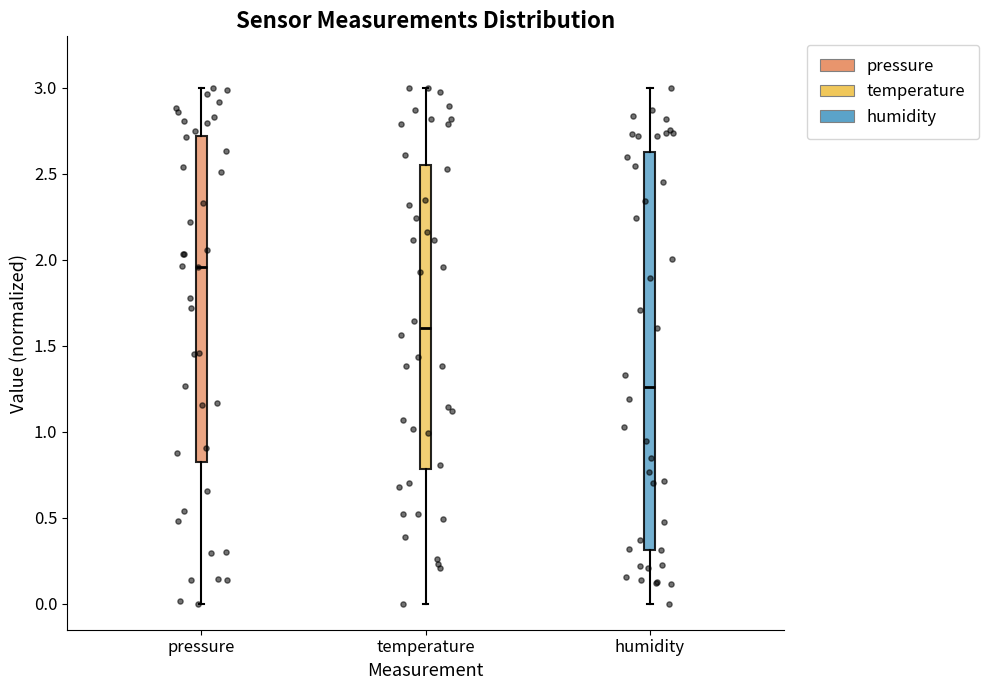

Where is the lower edge of the box for humidity on the y-axis? The values are not printed on the chart, so give them approximately, as read against the axis.

0.30